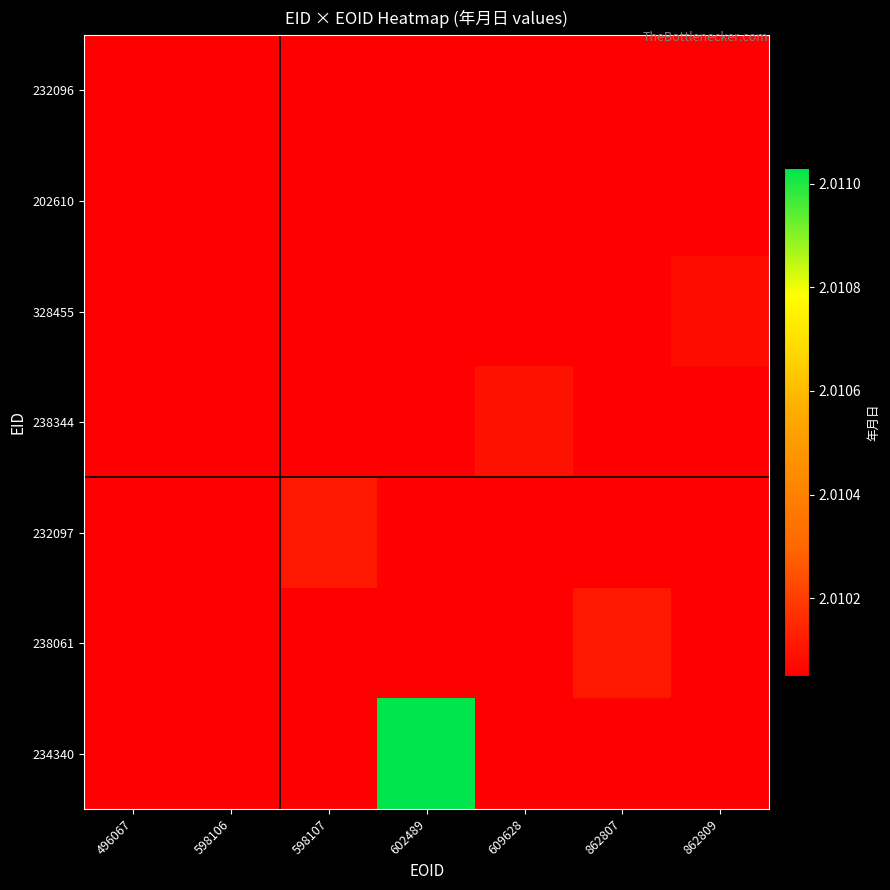

List the series in order of their peak value, lowest first.

232096, 202610, 328455, 238344, 232097, 238061, 234340